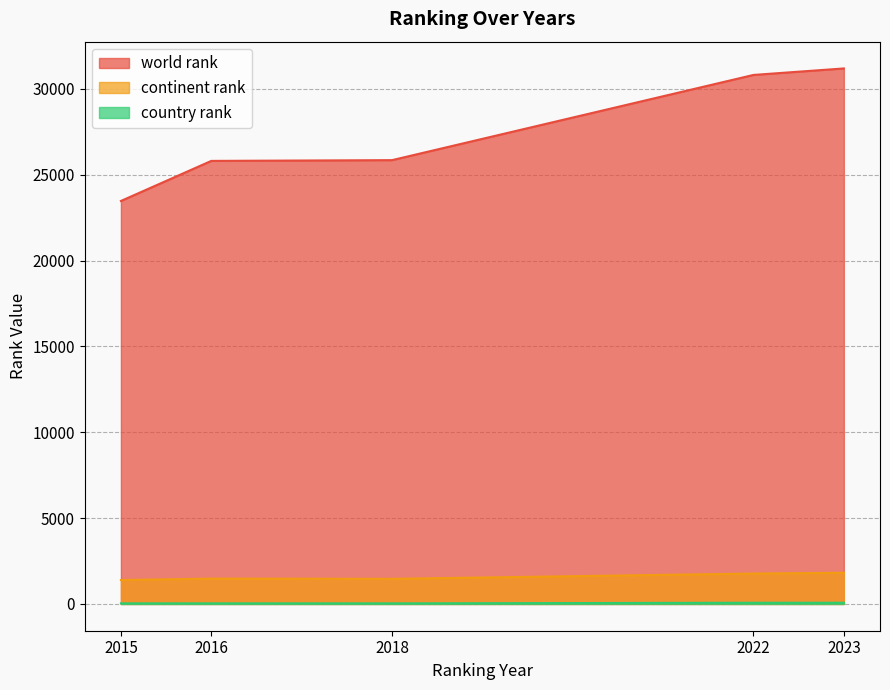

What is the difference between the maximum and second lowest values in the country rank series?

36